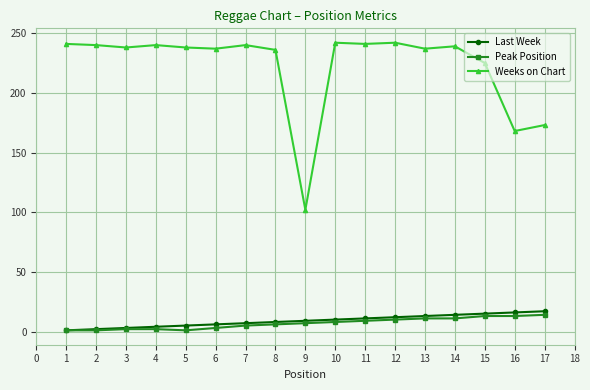

The Weeks on Chart series shows 146 at 3. True or false?

False